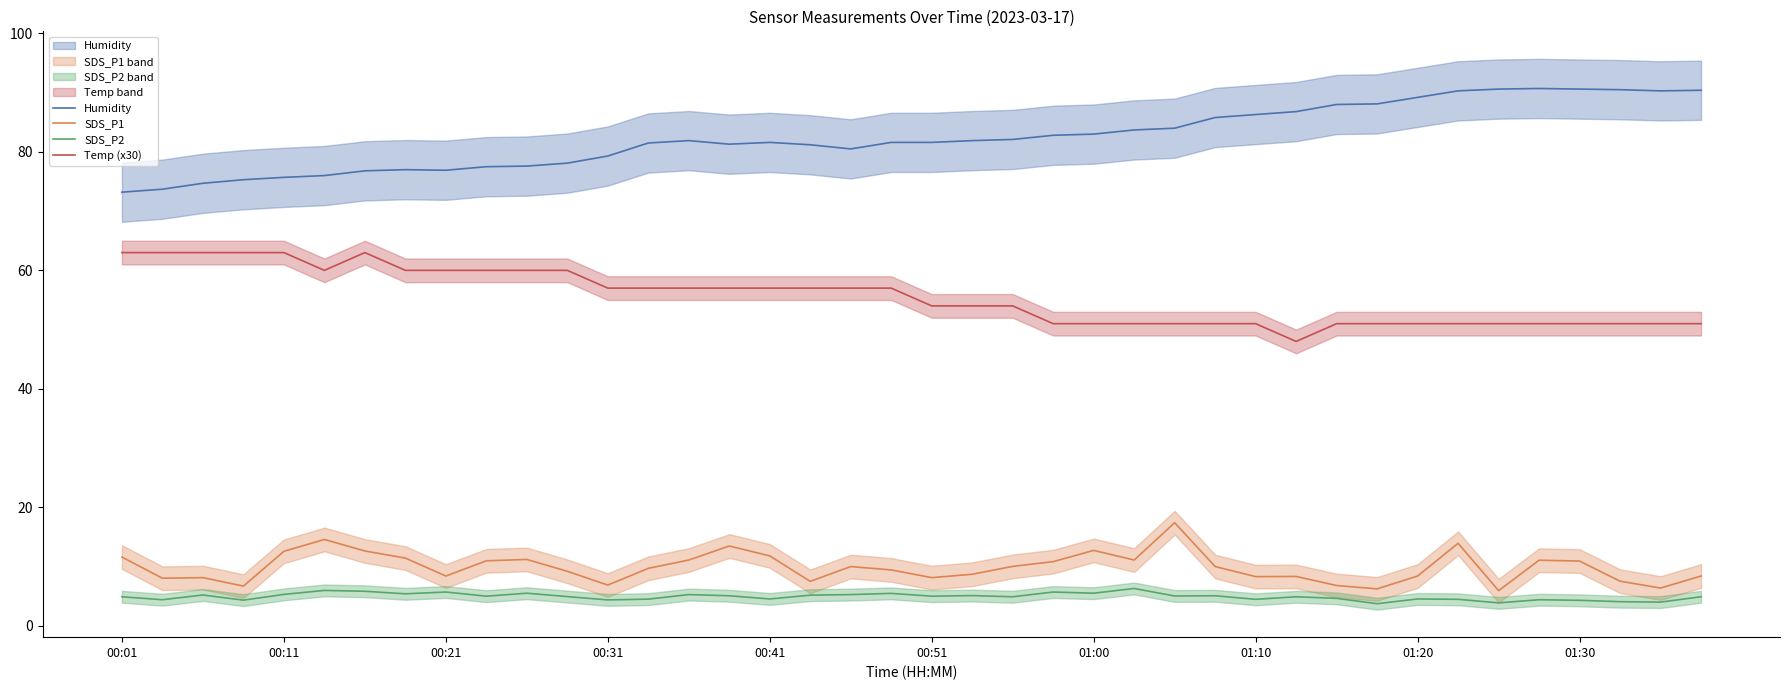

True or false: Temp (x30) and Humidity cross at least once.

False